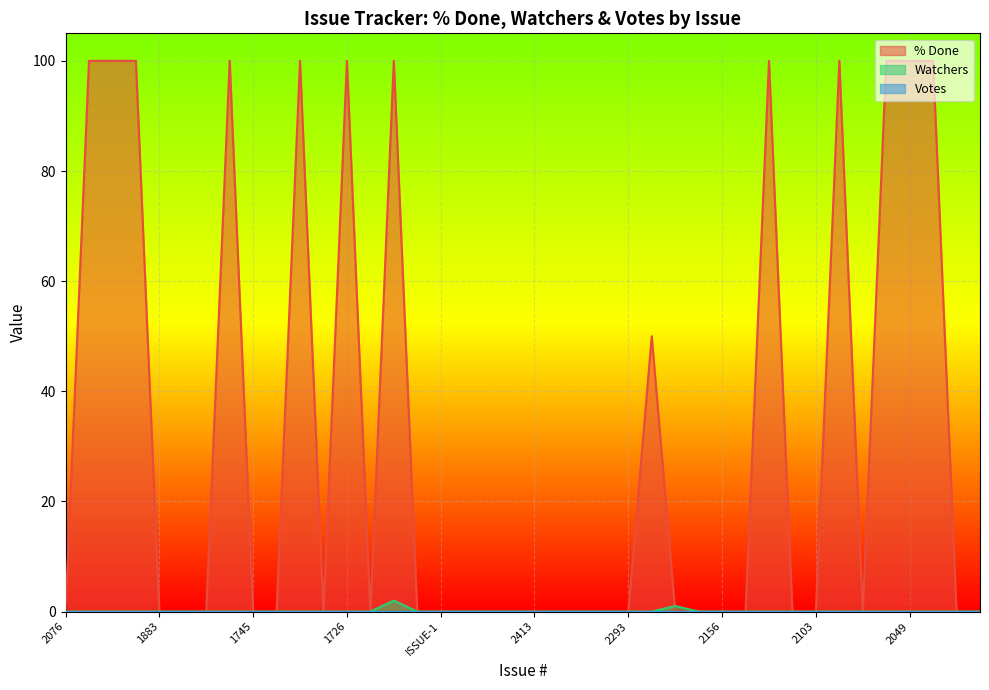

Count the number of categories in the chart.

40